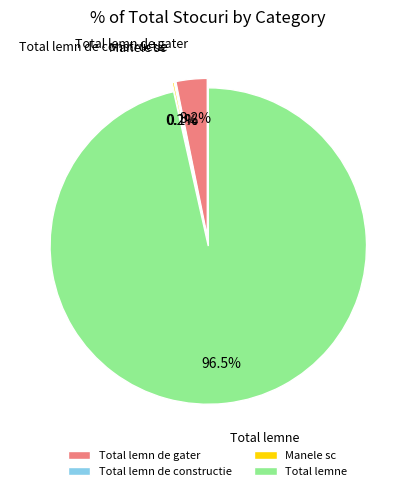

Is there a majority slice in this chart?

Yes